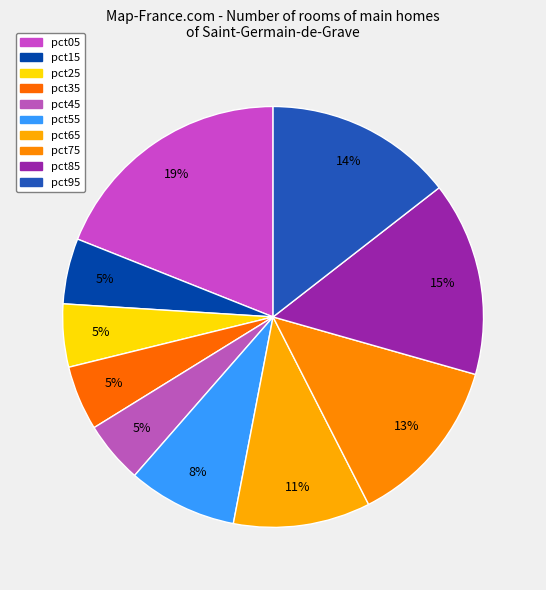

To the nearest percent, what percentage of the pie is pct35?

5%